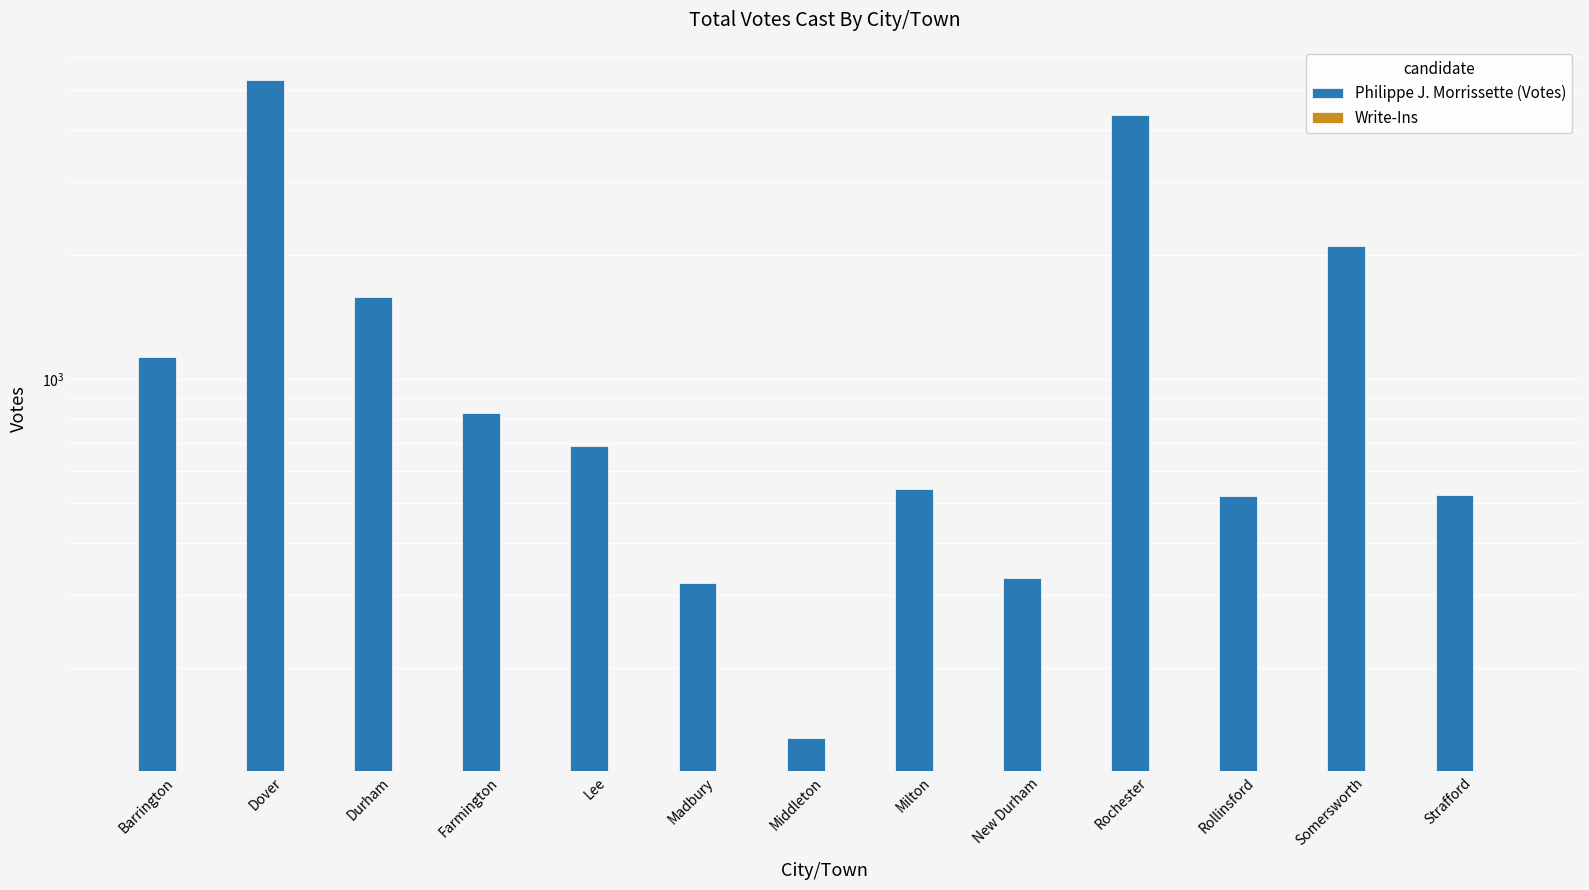

Reading right to left, transcribe all the data shown in this chart.

Philippe J. Morrissette (Votes): Strafford=525	Somersworth=2093	Rollinsford=521	Rochester=4360	New Durham=330	Milton=543	Middleton=135	Madbury=320	Lee=688	Farmington=825	Durham=1577	Dover=5296	Barrington=1129
Write-Ins: Strafford=0	Somersworth=0	Rollinsford=0	Rochester=0	New Durham=0	Milton=0	Middleton=0	Madbury=0	Lee=0	Farmington=0	Durham=0	Dover=0	Barrington=0